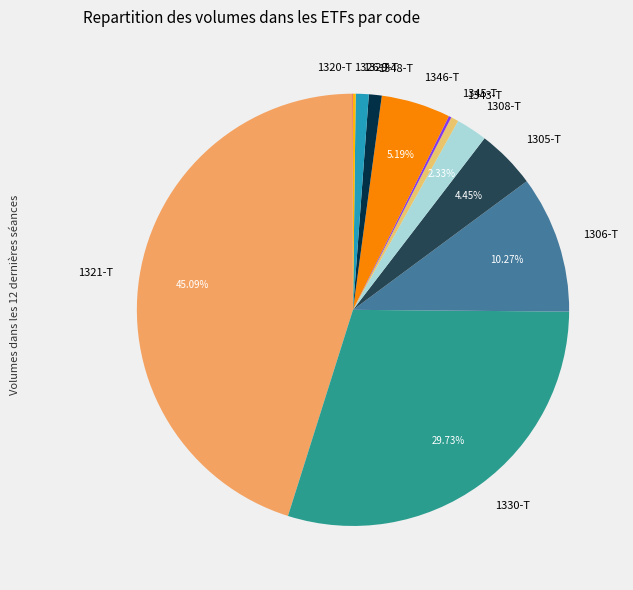

Which category has the biggest portion of the pie?

1321-T